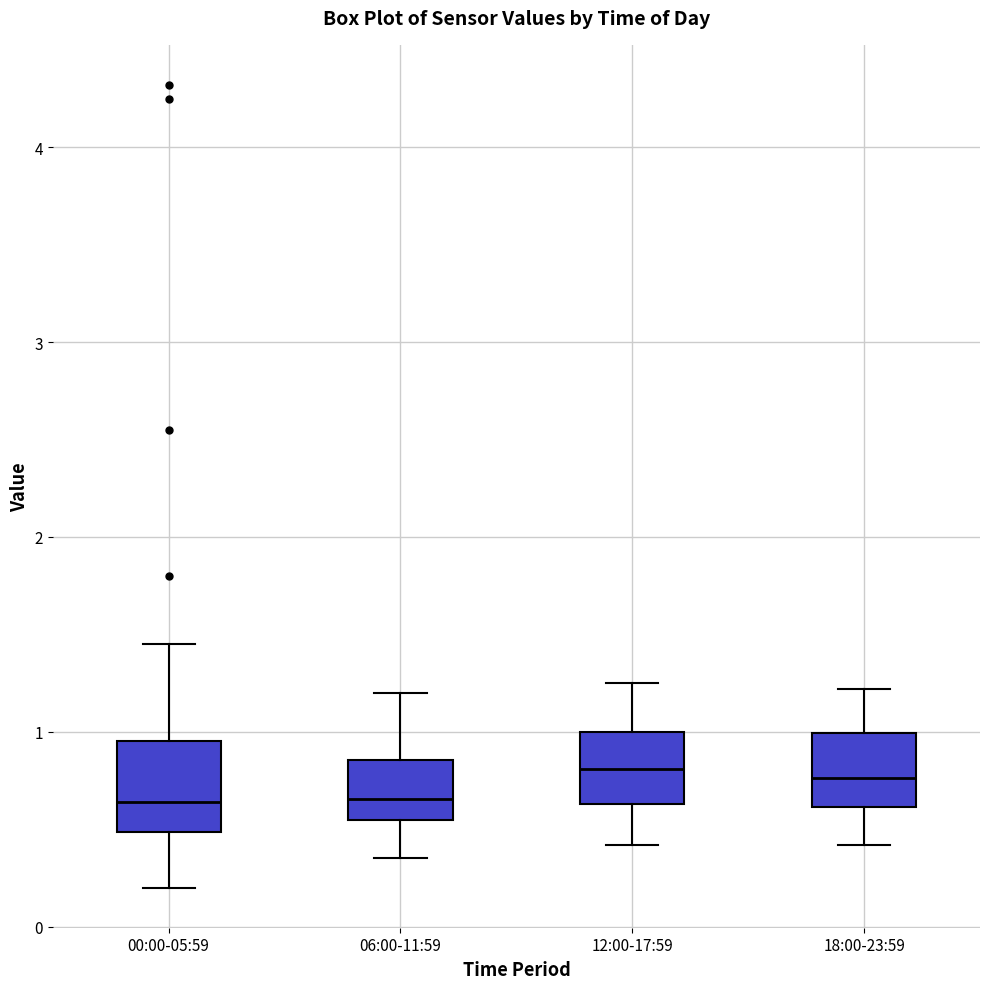

Reading left to right, read every box against the y-axis: the position of its median line, the range the box covers, and the ends of its whiskers. The values are not printed on the chart, so give them approximately, as read against the axis.

00:00-05:59: median 0.6, box 0.5 to 1.0, whiskers 0.2 to 1.5
06:00-11:59: median 0.7, box 0.5 to 0.9, whiskers 0.4 to 1.2
12:00-17:59: median 0.8, box 0.6 to 1.0, whiskers 0.4 to 1.3
18:00-23:59: median 0.8, box 0.6 to 1.0, whiskers 0.4 to 1.2